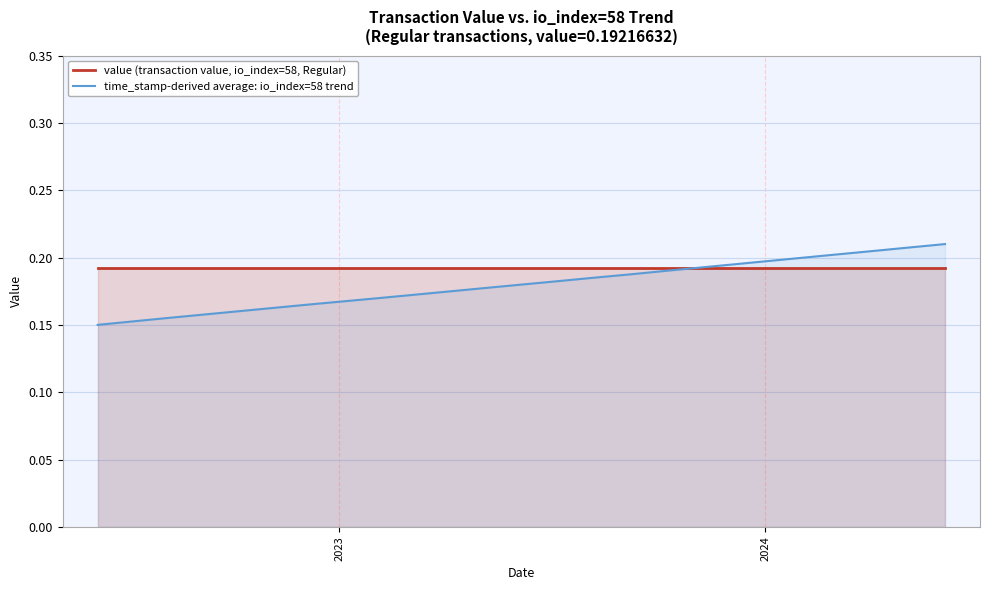

List the series in order of their peak value, lowest first.

value (transaction value, io_index=58, Regular), time_stamp-derived average: io_index=58 trend